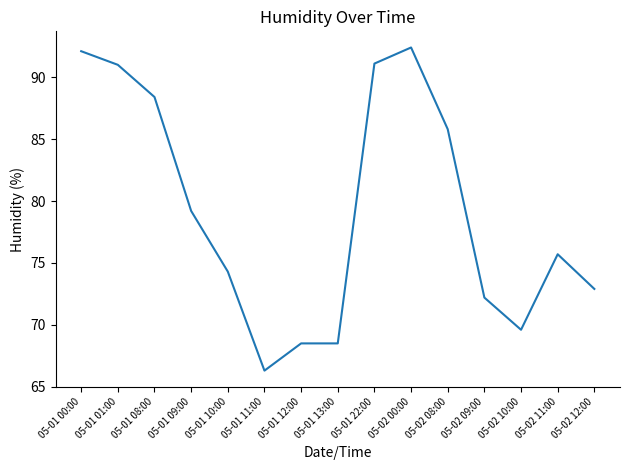

What position from the left is 05-01 11:00?

6